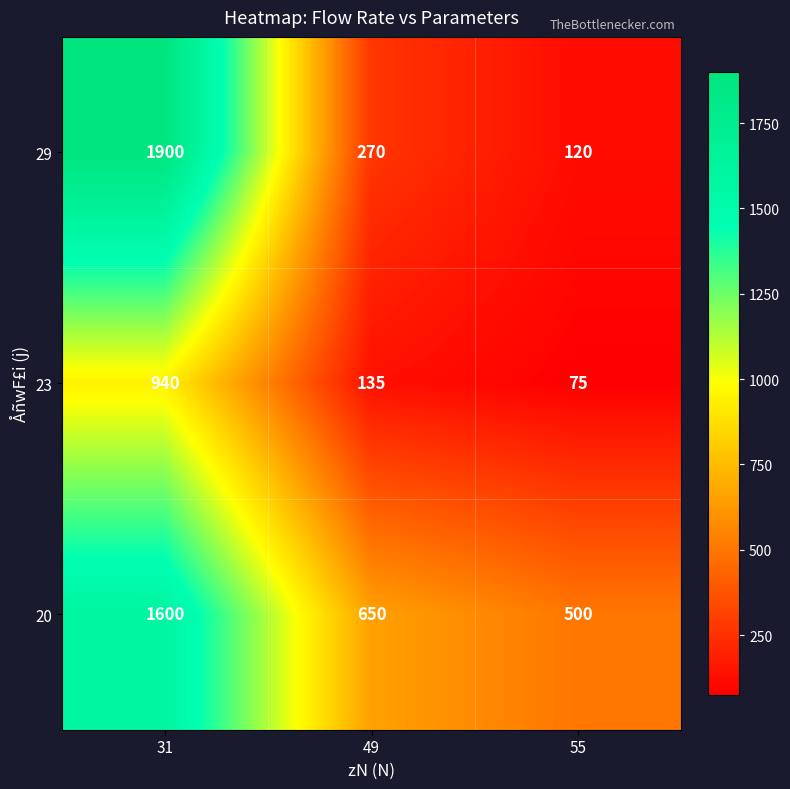

How many data points does each series have?

3